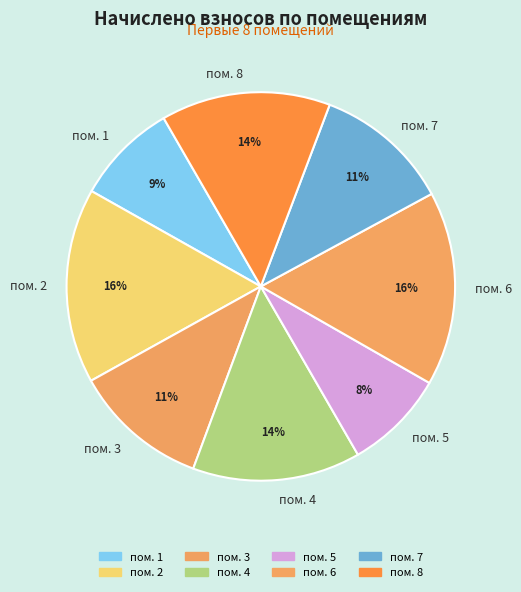

The пом. 7 slice represents 11% of the pie. True or false?

True